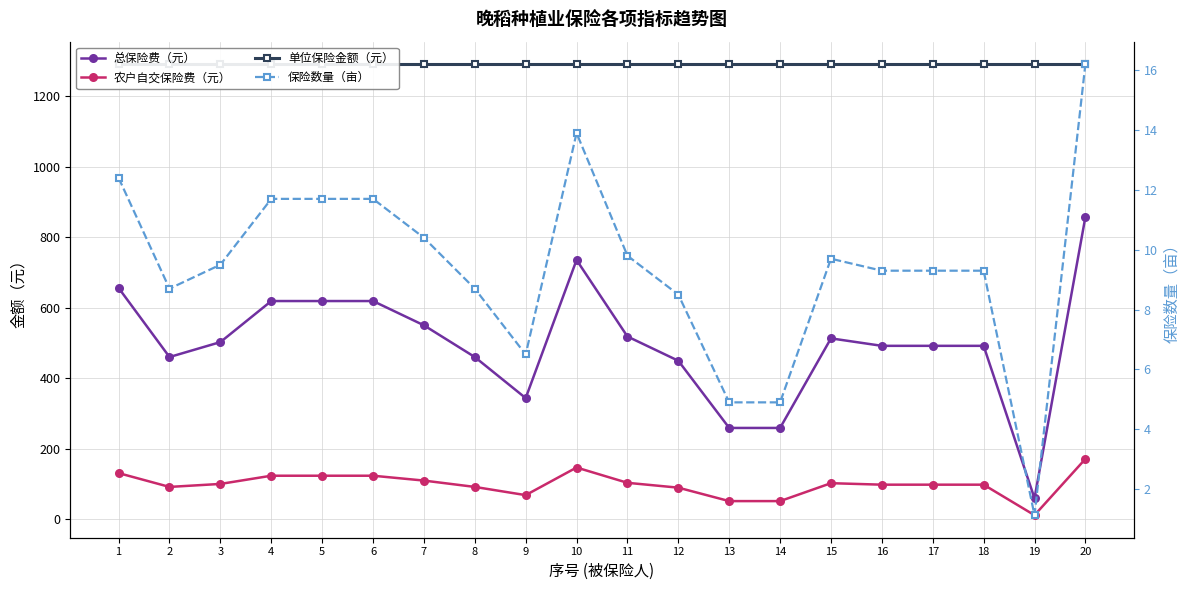

Does the chart have visible grid lines?

Yes